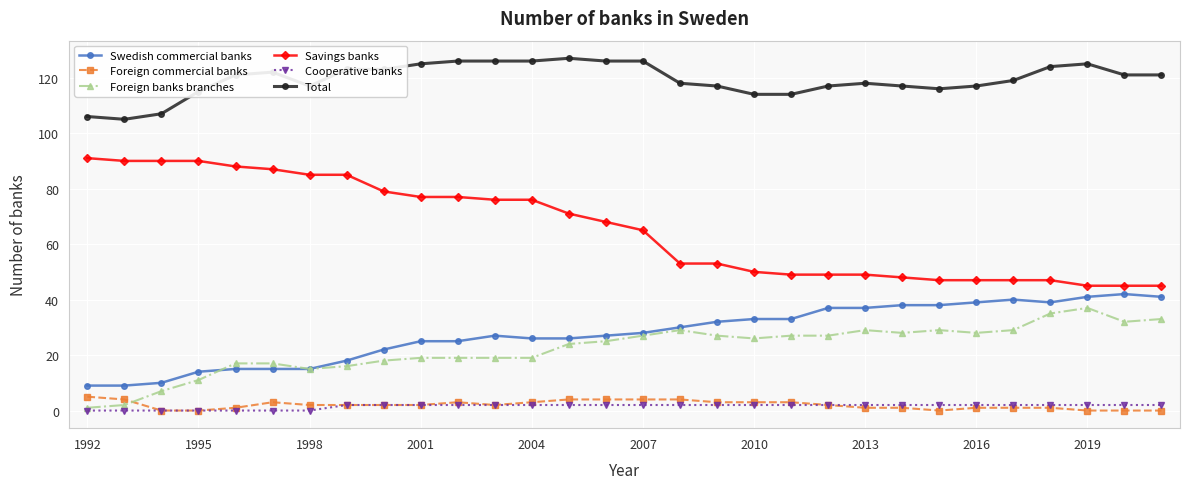

Which series has the largest total across all categories?

Total